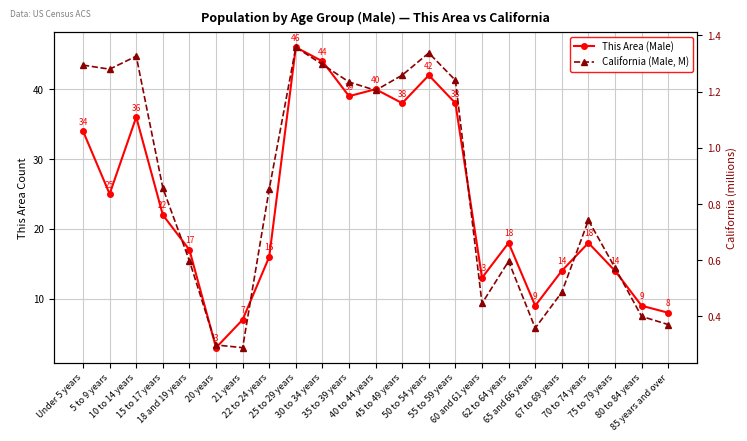

At which label does This Area (Male) first exceed 18?

Under 5 years